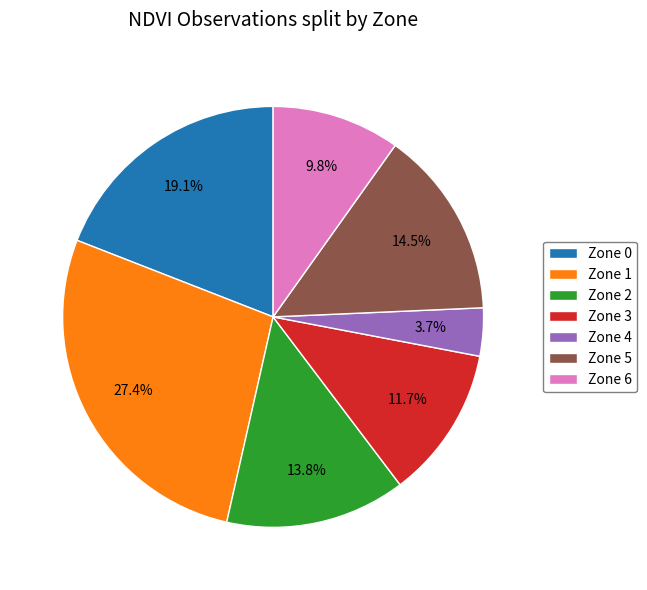

Which slice is the largest?

Zone 1